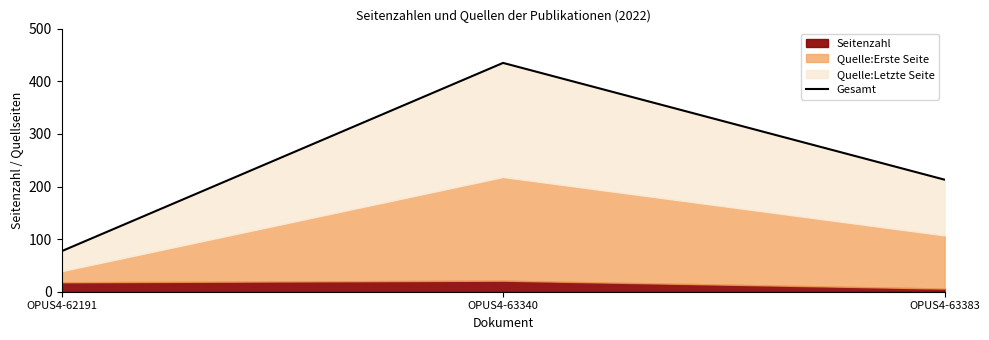

What is the smallest value displayed?

77